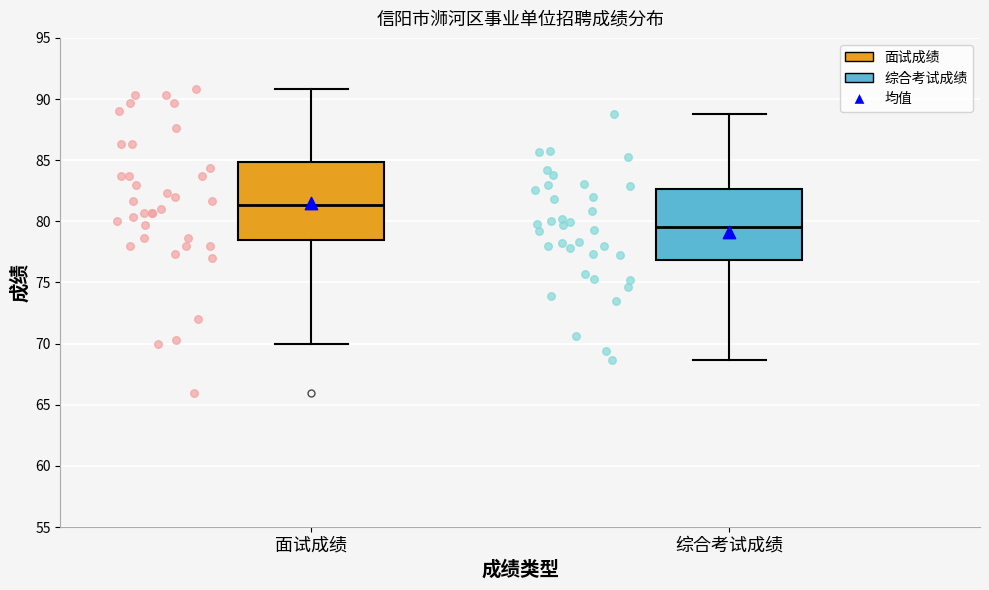

Reading left to right, transcribe this box plot: for each box, give where its median line is, the range the box spans, and where its two whiskers end, as read against the y-axis. The values are not printed on the chart, so give them approximately, as read against the axis.

面试成绩: median 81.5, box 78.5 to 85.0, whiskers 70.0 to 91.0
综合考试成绩: median 79.5, box 77.0 to 82.5, whiskers 68.5 to 89.0